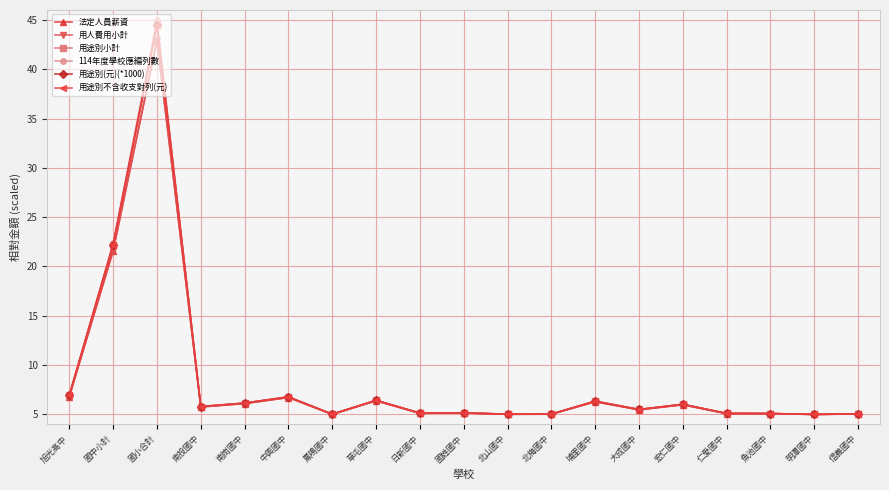

List the series in order of their peak value, lowest first.

法定人員薪資, 用人費用小計, 用途別不含收支對列(元), 用途別小計, 用途別(元)(*1000), 114年度學校應編列數